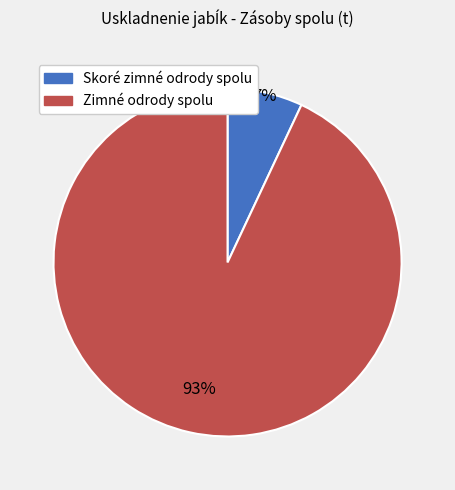

To the nearest percent, what is the combined percentage of Zimné odrody spolu and Skoré zimné odrody spolu?

100%